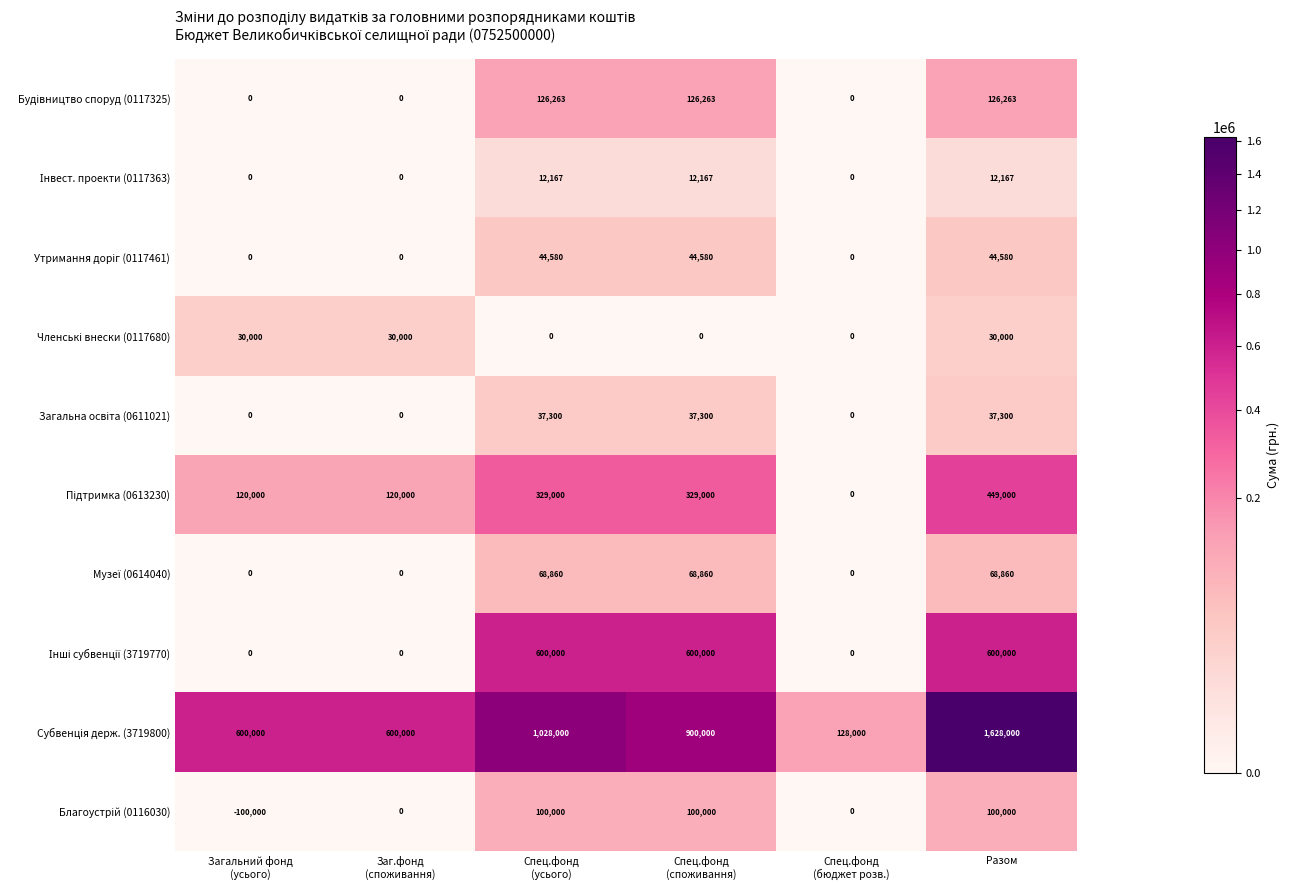

What is the smallest value displayed?

-100000